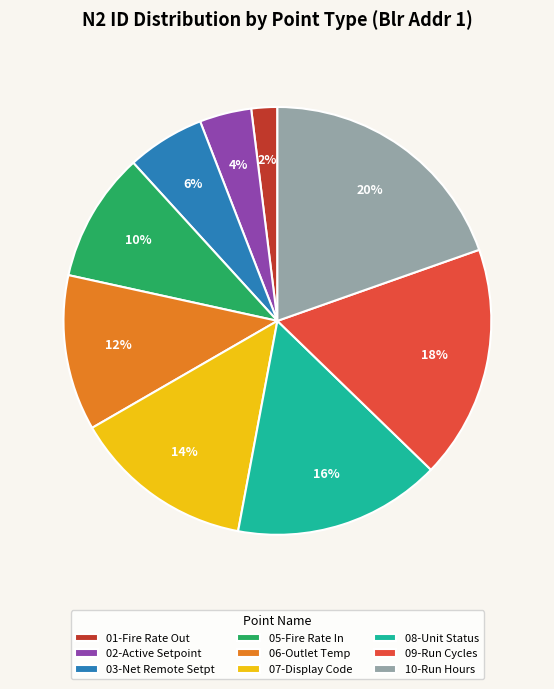

Rank the categories by value from lowest to highest.

01-Fire Rate Out, 02-Active Setpoint, 03-Net Remote Setpt, 05-Fire Rate In, 06-Outlet Temp, 07-Display Code, 08-Unit Status, 09-Run Cycles, 10-Run Hours